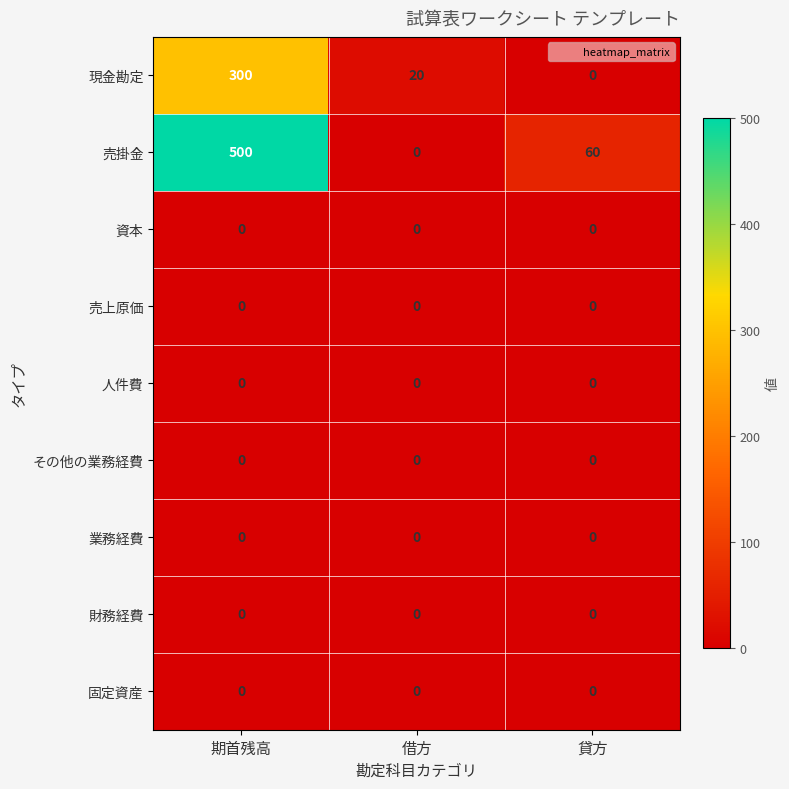

Reading right to left, list all the values displayed in this chart.

現金勘定: 0	20	300
売掛金: 60	0	500
資本: 0	0	0
売上原価: 0	0	0
人件費: 0	0	0
その他の業務経費: 0	0	0
業務経費: 0	0	0
財務経費: 0	0	0
固定資産: 0	0	0